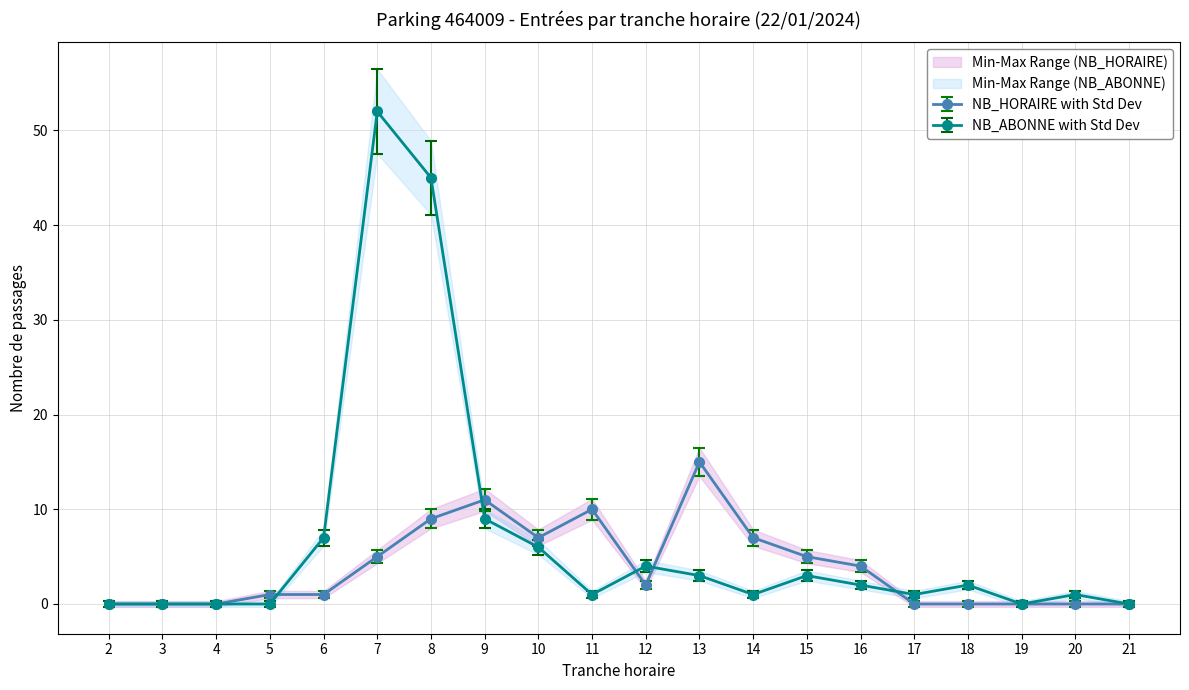

True or false: NB_HORAIRE_ENTREES has more than 2 points higher than both neighbors.

True